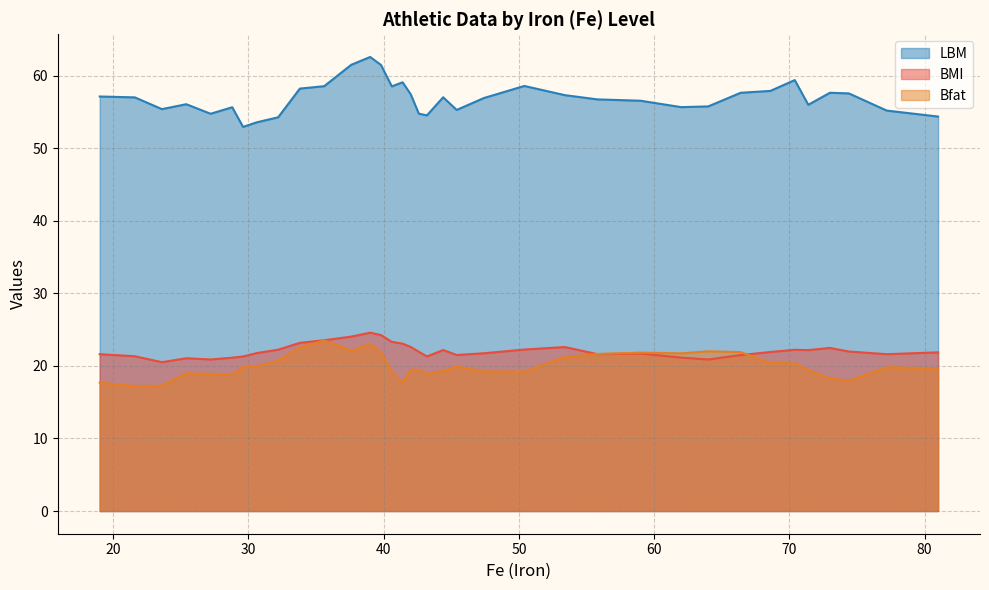

Which series has the largest total across all categories?

LBM